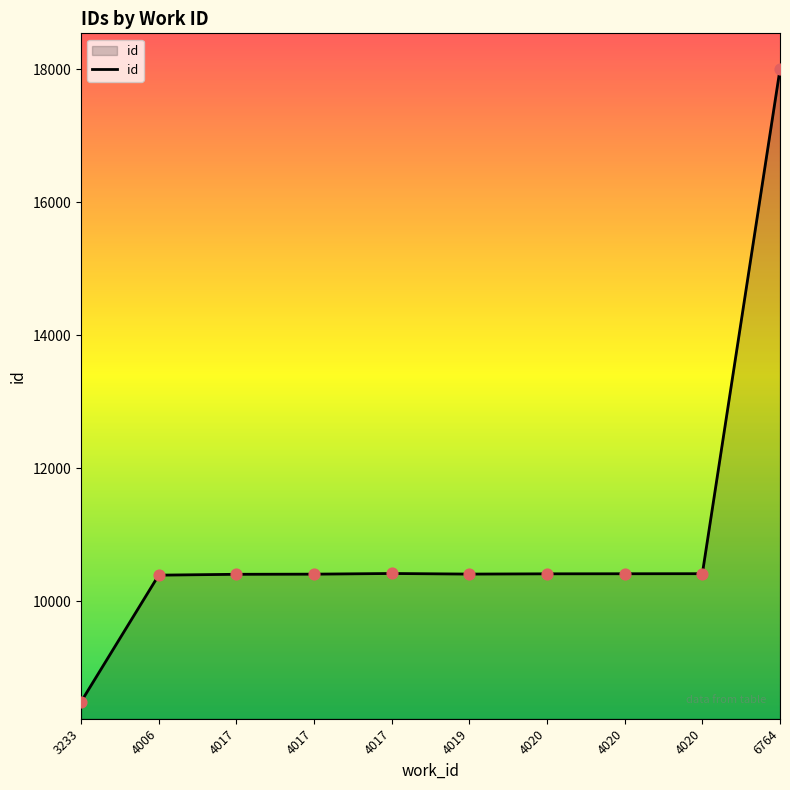

Approximately how many times larger is the value at 6764 compared to 4017?

1.7